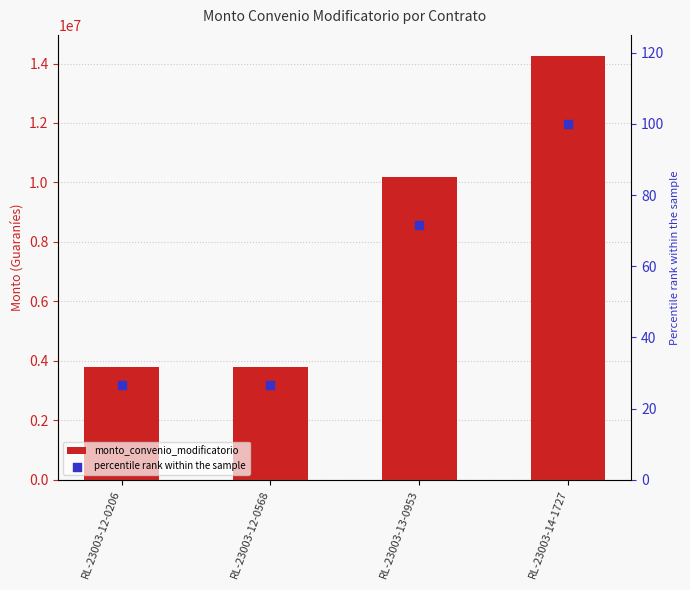

At which category is the sum across all series the highest?

RL-23003-14-1727